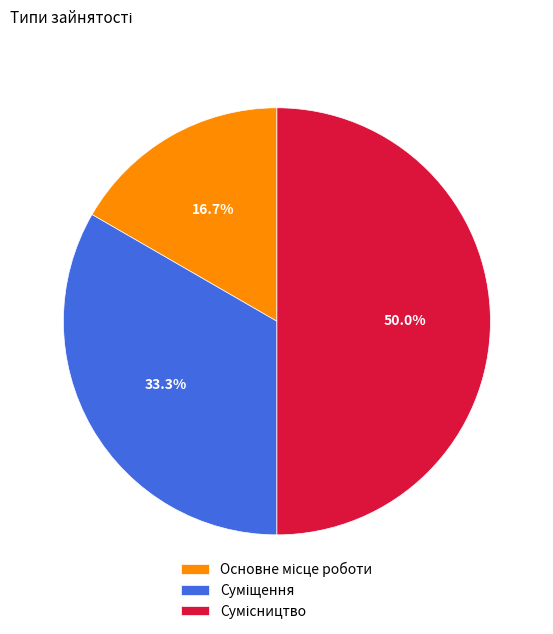

Count the number of slices in the pie.

3